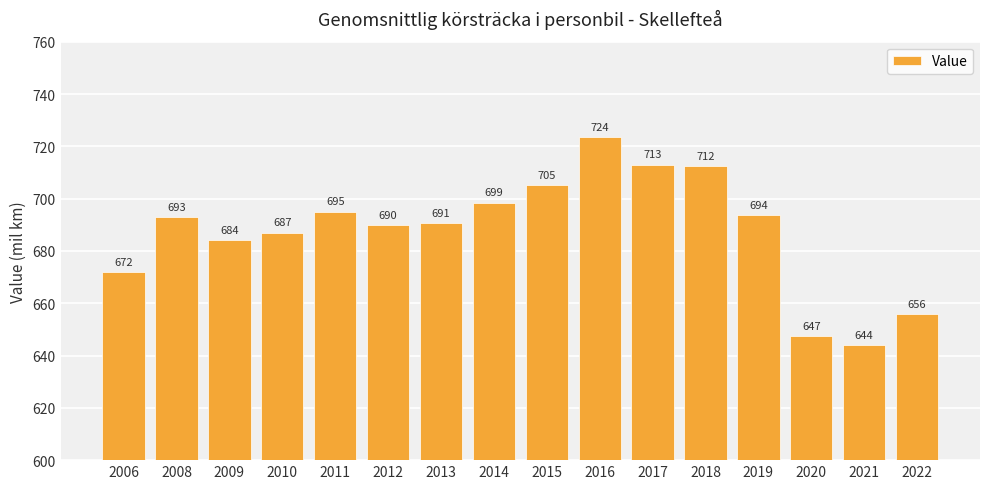

The value at 2016 is 723.7. True or false?

True